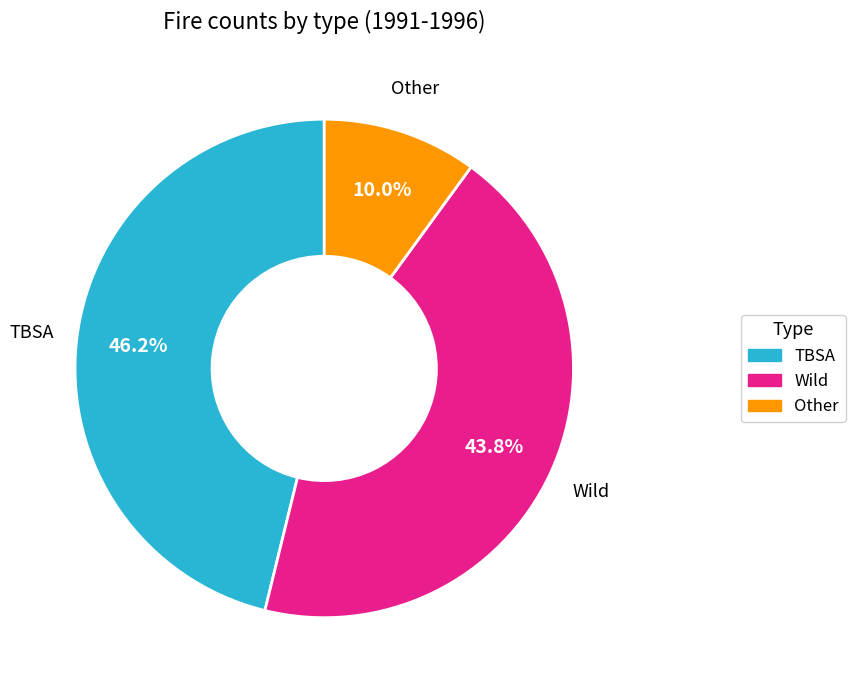

Does any single category account for the majority?

No